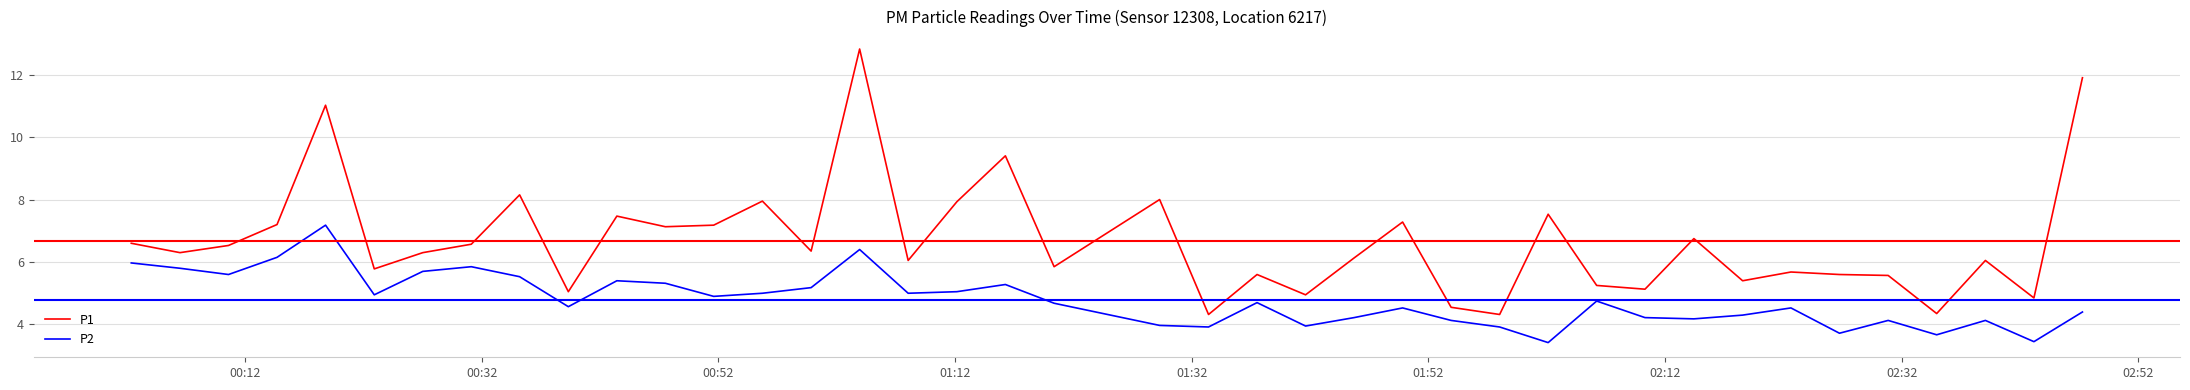

What is the difference between the maximum and second lowest values in the P1 series?

8.5